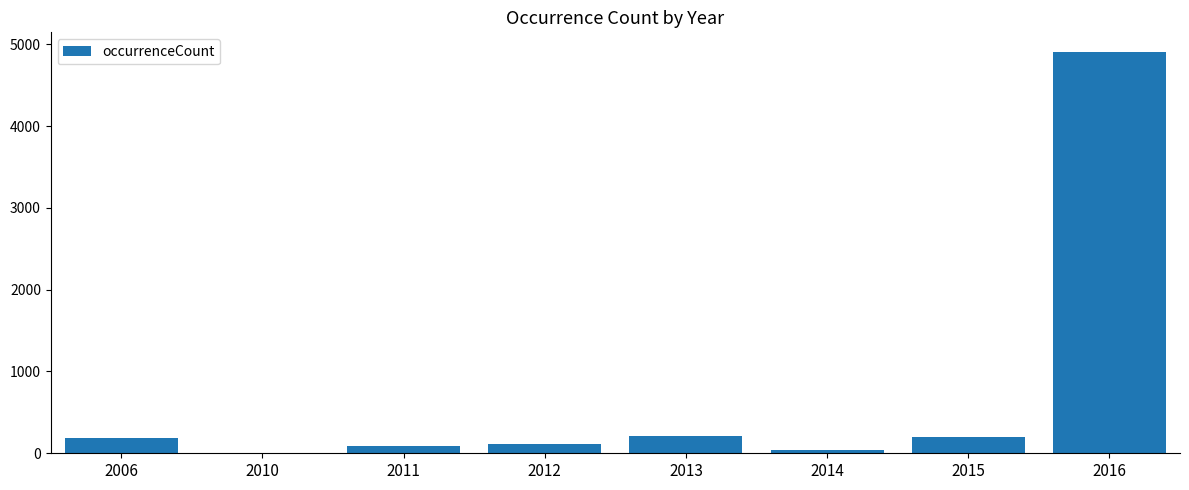

At which category does the chart reach its peak across all series?

2016